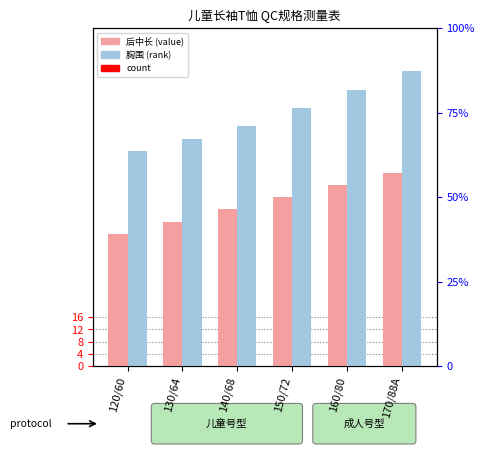

Which series has the largest total across all categories?

胸围